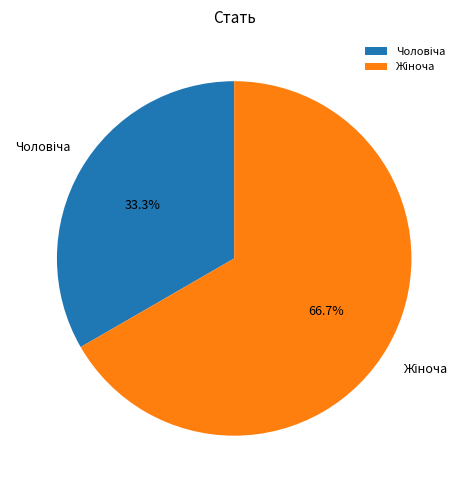

Is there any slice that represents more than half of the pie?

Yes